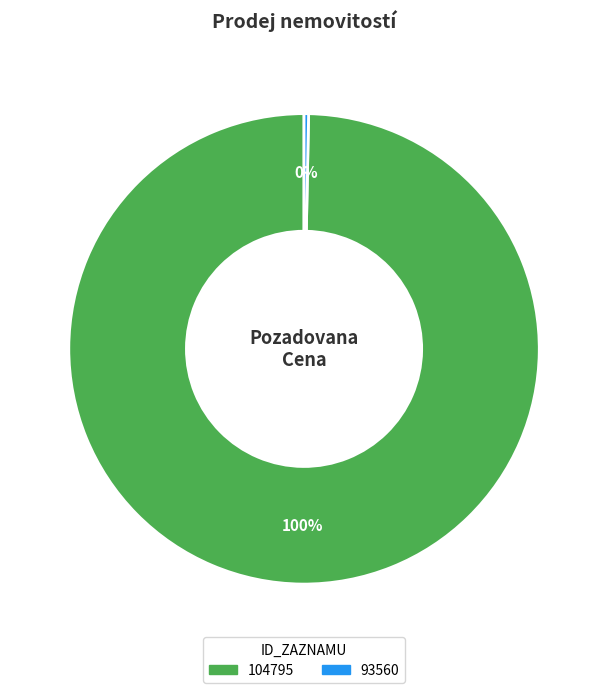

Which category has the biggest portion of the pie?

104795